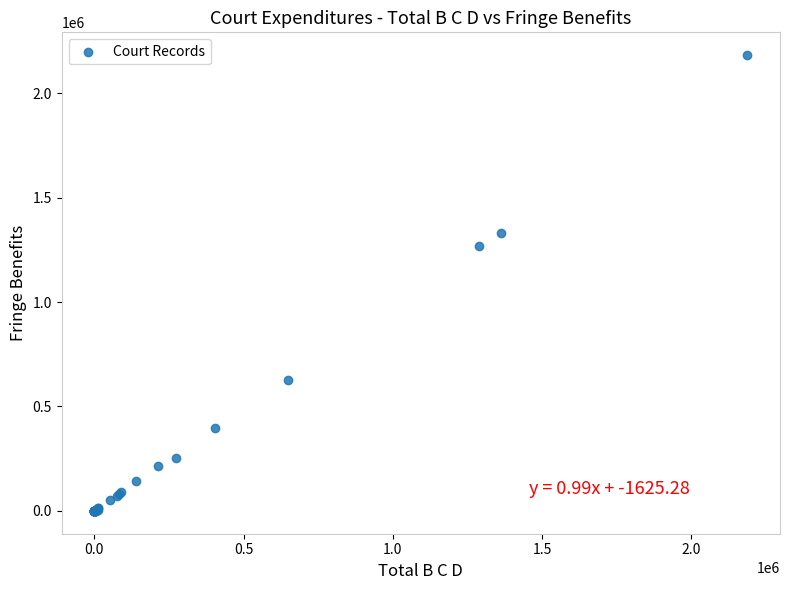

What Y value in the scatter plot is closest to 1090878?

1267416.0